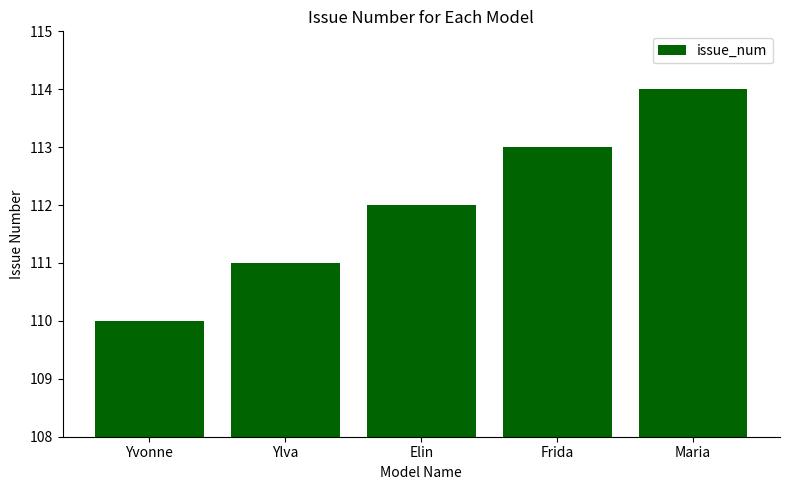

Reading left to right, what are all the values shown in this chart?

Yvonne=110	Ylva=111	Elin=112	Frida=113	Maria=114